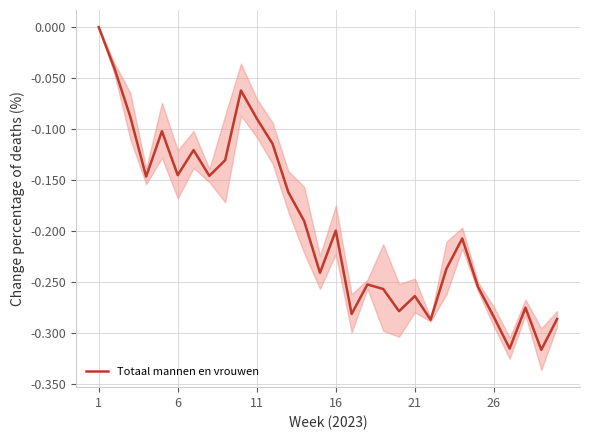

How many interior local valleys (lower than both neighbors) does the data have?

9